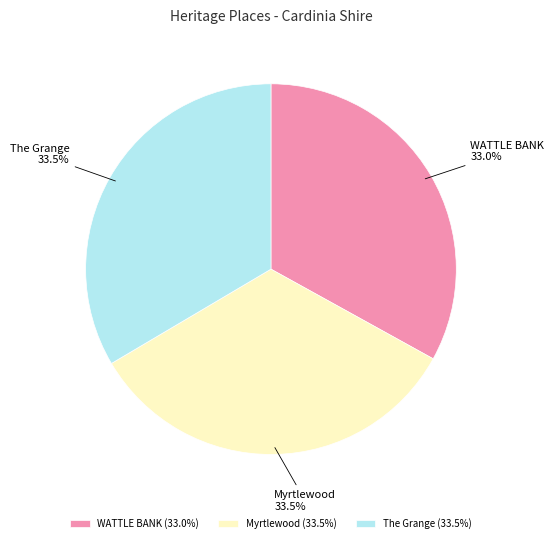

Is it true that Myrtlewood is 20% of the pie?

False